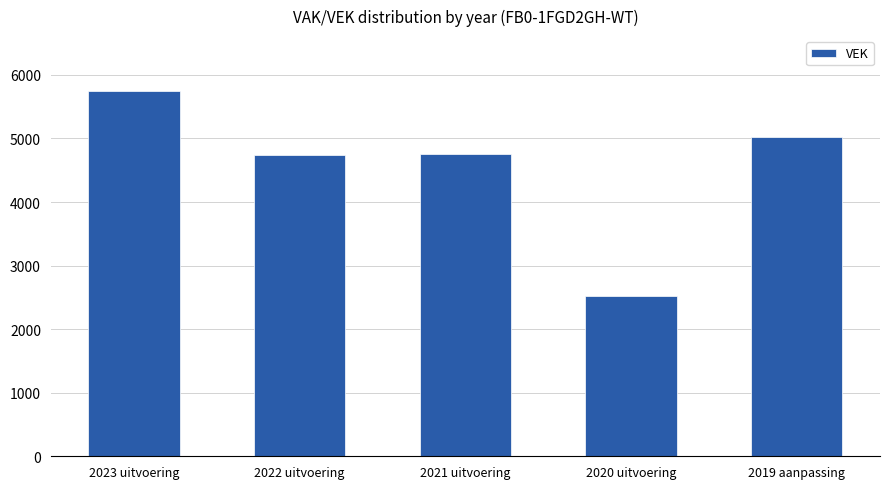

How many categories are shown in the chart?

5